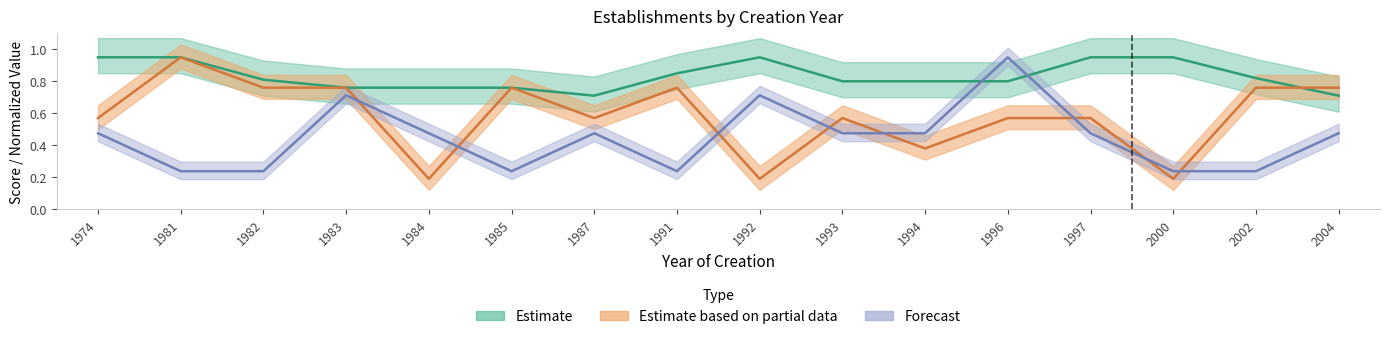

At which category is the sum across all series the highest?

1996